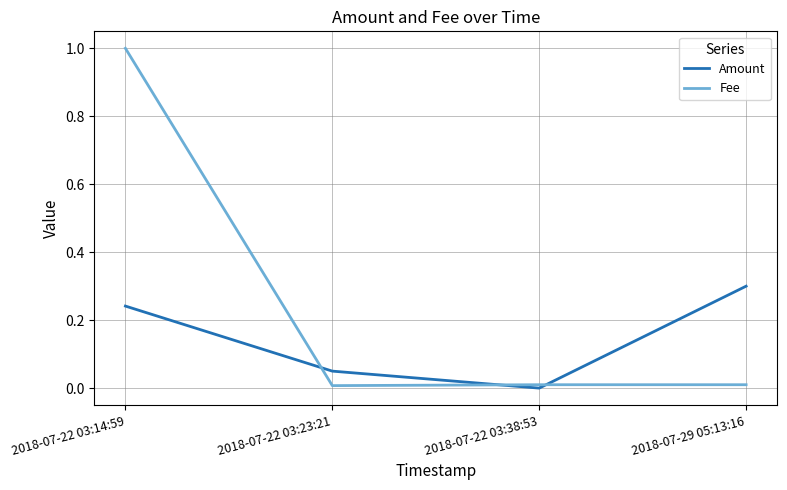

What is the sum of the Fee values at 2018-07-22 03:14:59 and 2018-07-29 05:13:16?

1.0